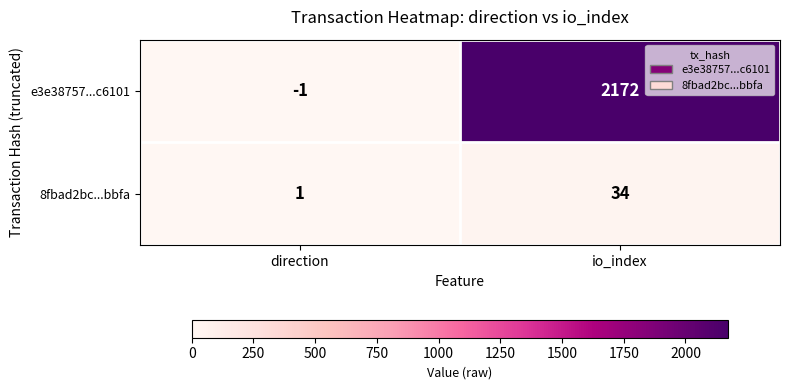

Between direction and io_index, which series saw the biggest shift?

e3e38757...c6101